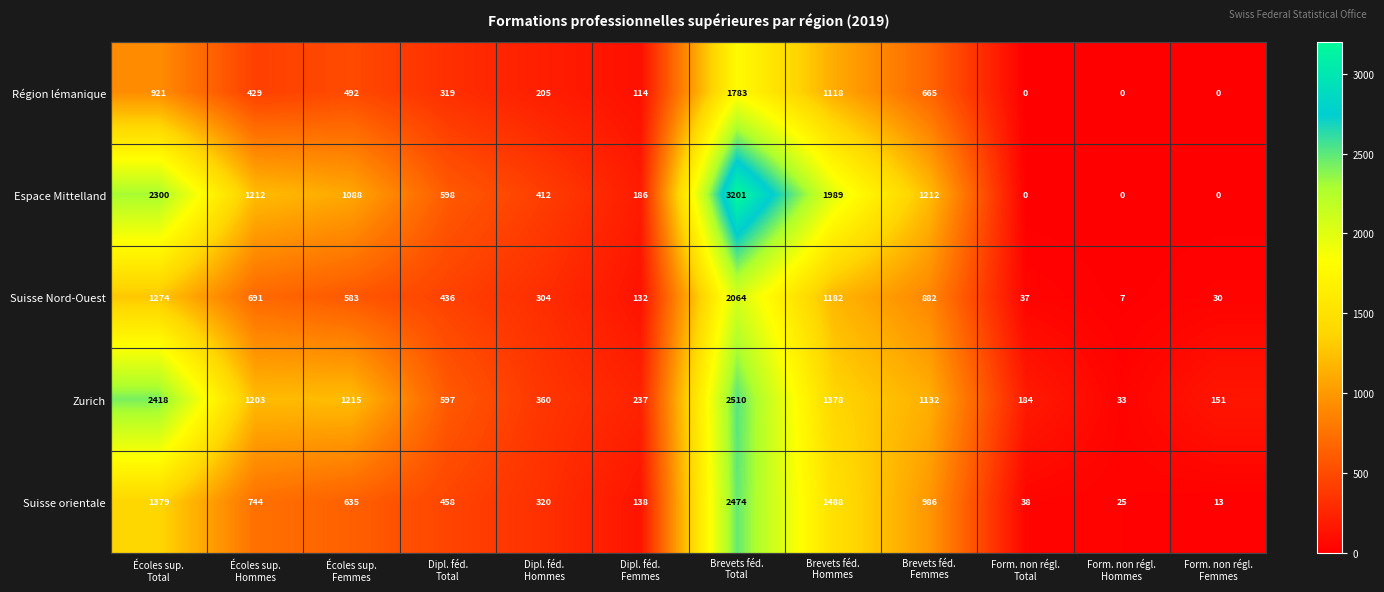

What is the total value across all series at Écoles sup.
Femmes?

4013